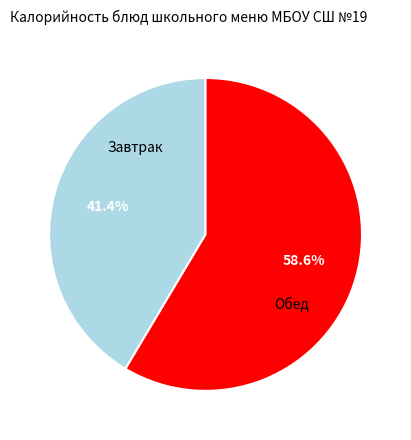

How many segments does this pie chart have?

2